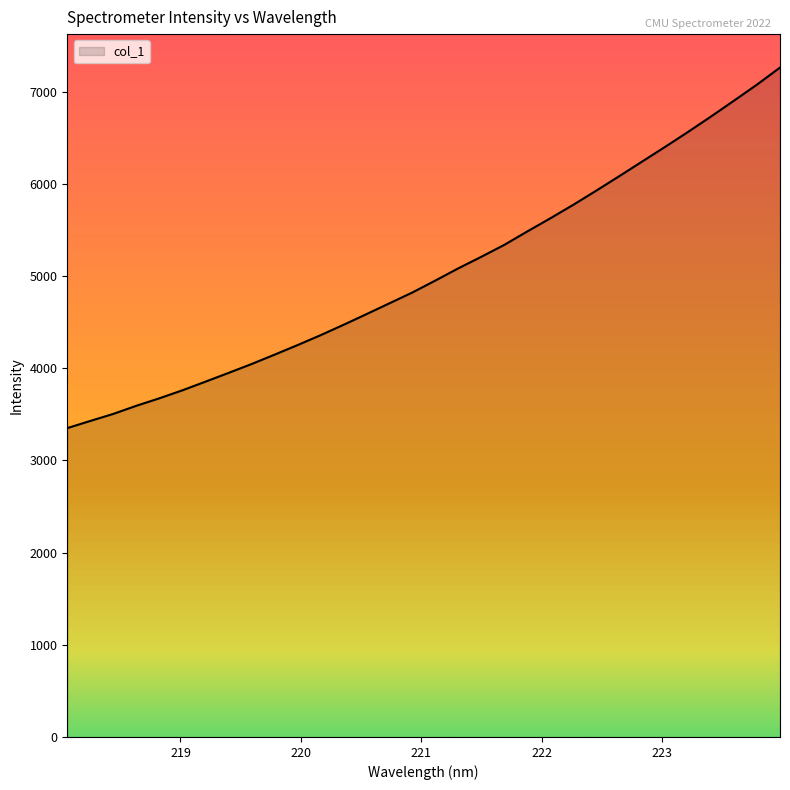

What is the maximum value shown in the chart?

7262.1